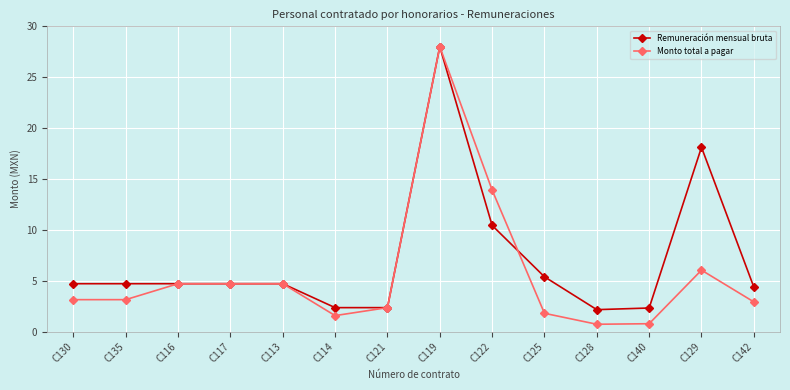

At which label is Remuneración mensual bruta closest to 15?

C129